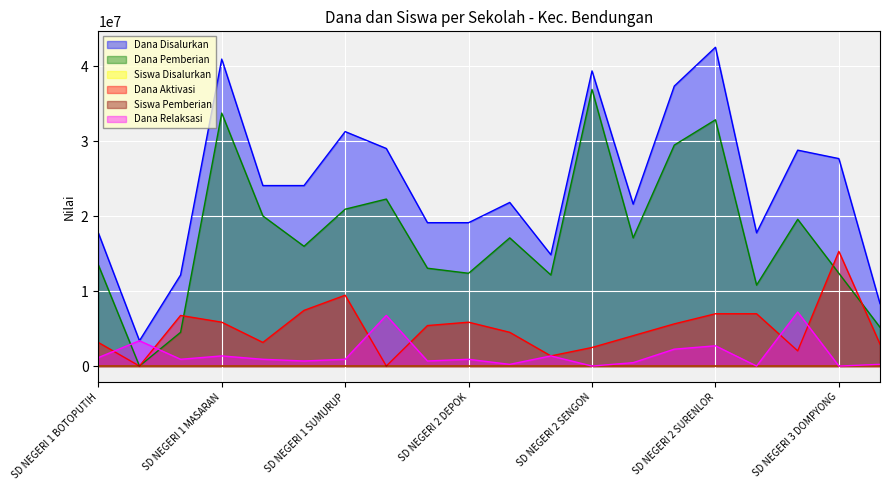

Count the number of categories in the chart.

20